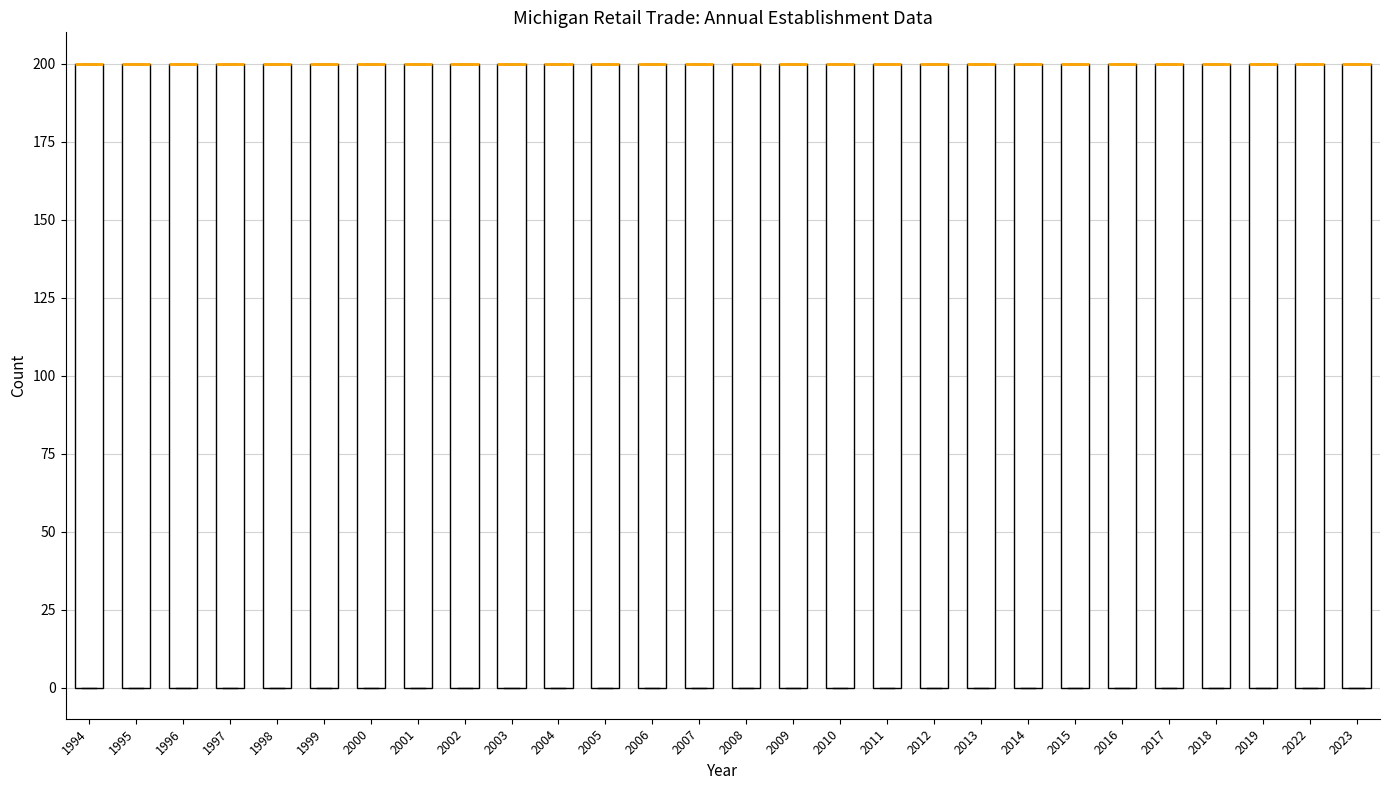

Reading left to right, transcribe this box plot: for each box, give where its median line is, the range the box spans, and where its two whiskers end, as read against the y-axis. The values are not printed on the chart, so give them approximately, as read against the axis.

1994: median 200 (drawn on the box's upper edge), box 0 to 200, whiskers 0 to 200
1995: median 200 (drawn on the box's upper edge), box 0 to 200, whiskers 0 to 200
1996: median 200 (drawn on the box's upper edge), box 0 to 200, whiskers 0 to 200
1997: median 200 (drawn on the box's upper edge), box 0 to 200, whiskers 0 to 200
1998: median 200 (drawn on the box's upper edge), box 0 to 200, whiskers 0 to 200
1999: median 200 (drawn on the box's upper edge), box 0 to 200, whiskers 0 to 200
2000: median 200 (drawn on the box's upper edge), box 0 to 200, whiskers 0 to 200
2001: median 200 (drawn on the box's upper edge), box 0 to 200, whiskers 0 to 200
2002: median 200 (drawn on the box's upper edge), box 0 to 200, whiskers 0 to 200
2003: median 200 (drawn on the box's upper edge), box 0 to 200, whiskers 0 to 200
2004: median 200 (drawn on the box's upper edge), box 0 to 200, whiskers 0 to 200
2005: median 200 (drawn on the box's upper edge), box 0 to 200, whiskers 0 to 200
2006: median 200 (drawn on the box's upper edge), box 0 to 200, whiskers 0 to 200
2007: median 200 (drawn on the box's upper edge), box 0 to 200, whiskers 0 to 200
2008: median 200 (drawn on the box's upper edge), box 0 to 200, whiskers 0 to 200
2009: median 200 (drawn on the box's upper edge), box 0 to 200, whiskers 0 to 200
2010: median 200 (drawn on the box's upper edge), box 0 to 200, whiskers 0 to 200
2011: median 200 (drawn on the box's upper edge), box 0 to 200, whiskers 0 to 200
2012: median 200 (drawn on the box's upper edge), box 0 to 200, whiskers 0 to 200
2013: median 200 (drawn on the box's upper edge), box 0 to 200, whiskers 0 to 200
2014: median 200 (drawn on the box's upper edge), box 0 to 200, whiskers 0 to 200
2015: median 200 (drawn on the box's upper edge), box 0 to 200, whiskers 0 to 200
2016: median 200 (drawn on the box's upper edge), box 0 to 200, whiskers 0 to 200
2017: median 200 (drawn on the box's upper edge), box 0 to 200, whiskers 0 to 200
2018: median 200 (drawn on the box's upper edge), box 0 to 200, whiskers 0 to 200
2019: median 200 (drawn on the box's upper edge), box 0 to 200, whiskers 0 to 200
2022: median 200 (drawn on the box's upper edge), box 0 to 200, whiskers 0 to 200
2023: median 200 (drawn on the box's upper edge), box 0 to 200, whiskers 0 to 200